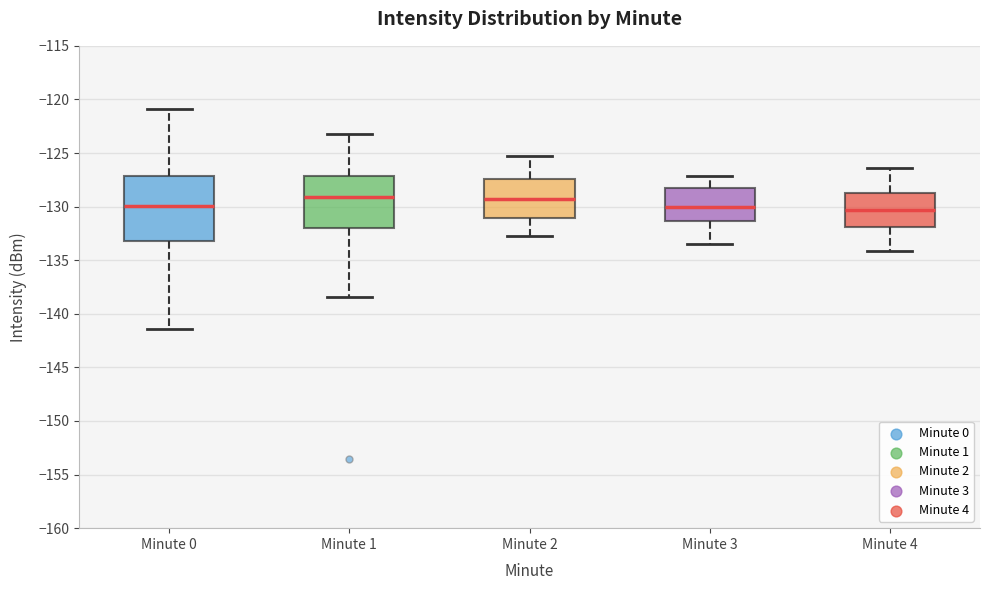

Reading left to right, read every box against the y-axis: the position of its median line, the range the box covers, and the ends of its whiskers. The values are not printed on the chart, so give them approximately, as read against the axis.

Minute 0: median -130.0, box -133.0 to -127.0, whiskers -141.5 to -121.0
Minute 1: median -129.0, box -132.0 to -127.0, whiskers -138.5 to -123.0
Minute 2: median -129.5, box -131.0 to -127.5, whiskers -132.5 to -125.5
Minute 3: median -130.0, box -131.5 to -128.0, whiskers -133.5 to -127.0
Minute 4: median -130.5, box -132.0 to -128.5, whiskers -134.0 to -126.5